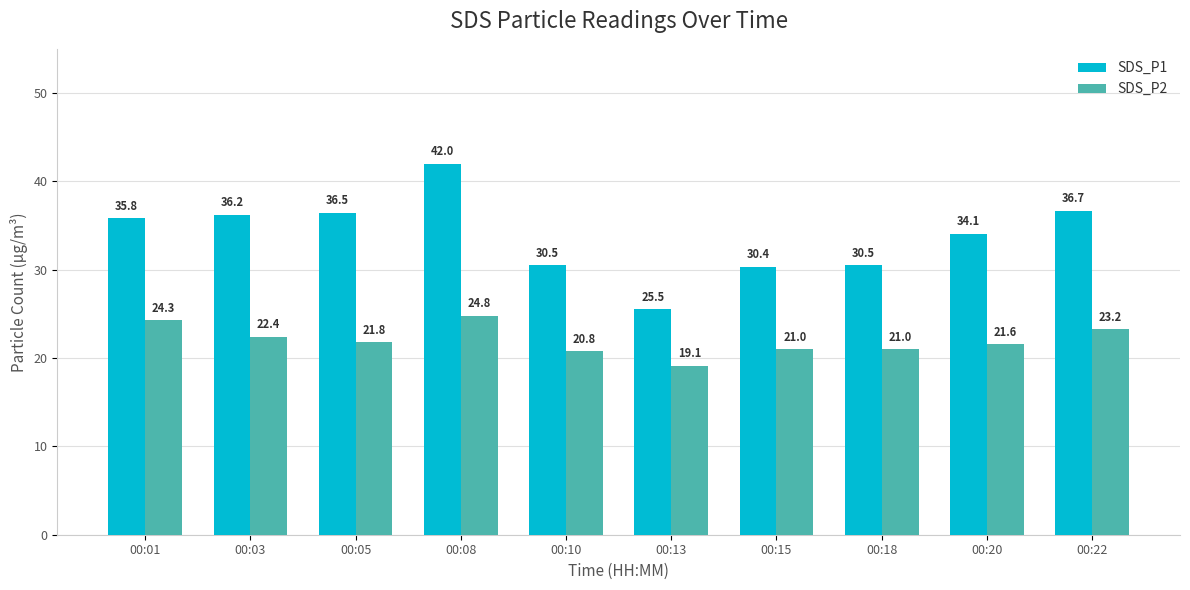

The SDS_P1 series shows 20.8 at 00:10. True or false?

False